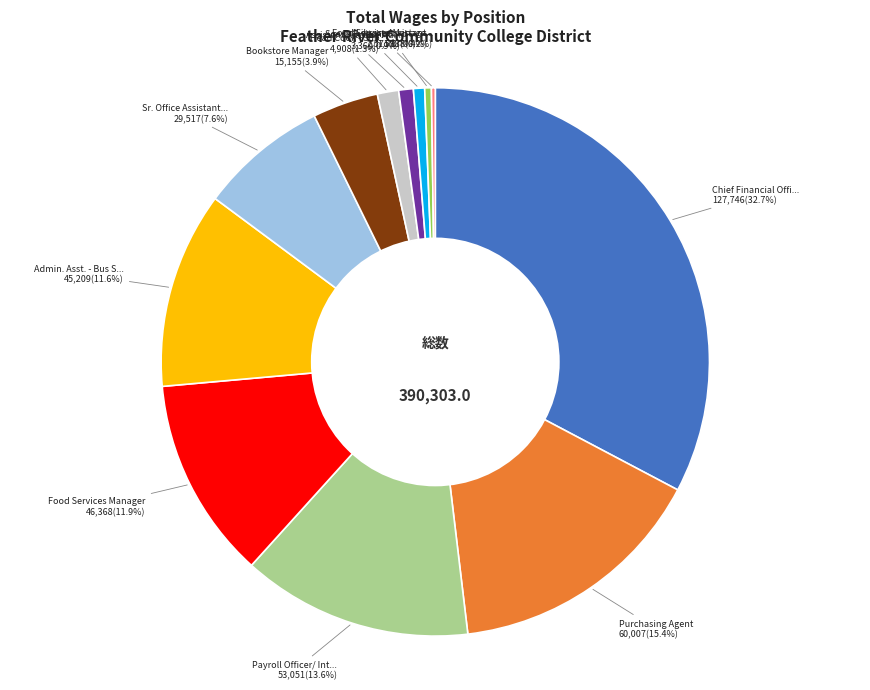

Is there a majority slice in this chart?

No